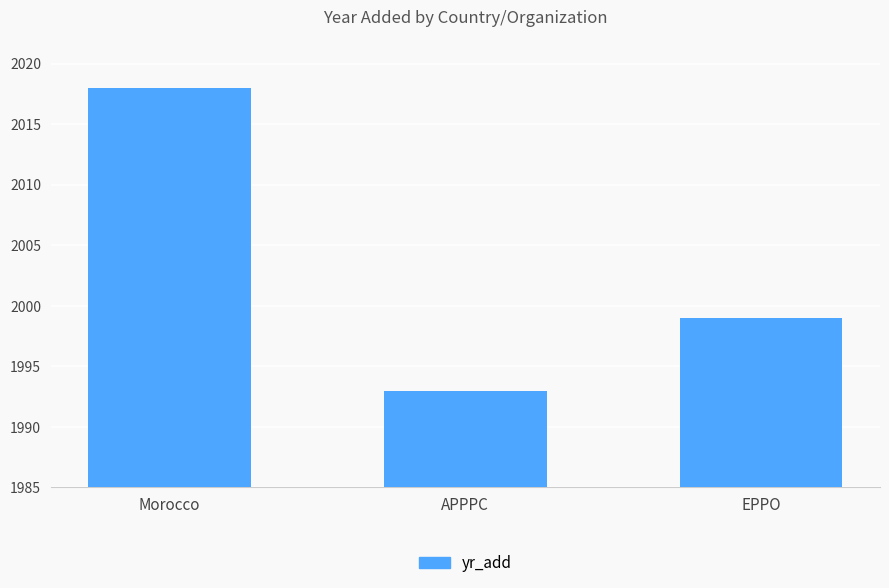

What is the difference between the maximum and second lowest values?

19